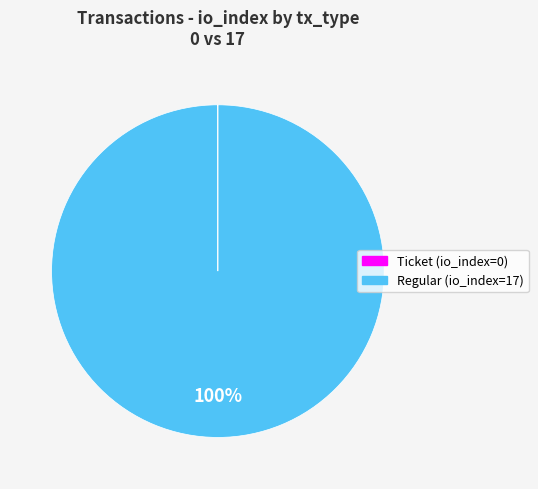

What is the largest slice in the pie chart?

Regular